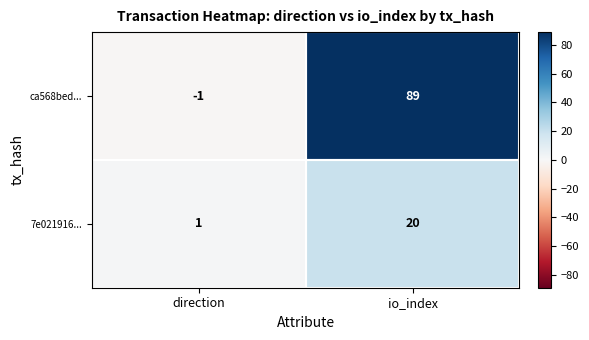

The 7e021916... series shows 1 at direction. True or false?

True